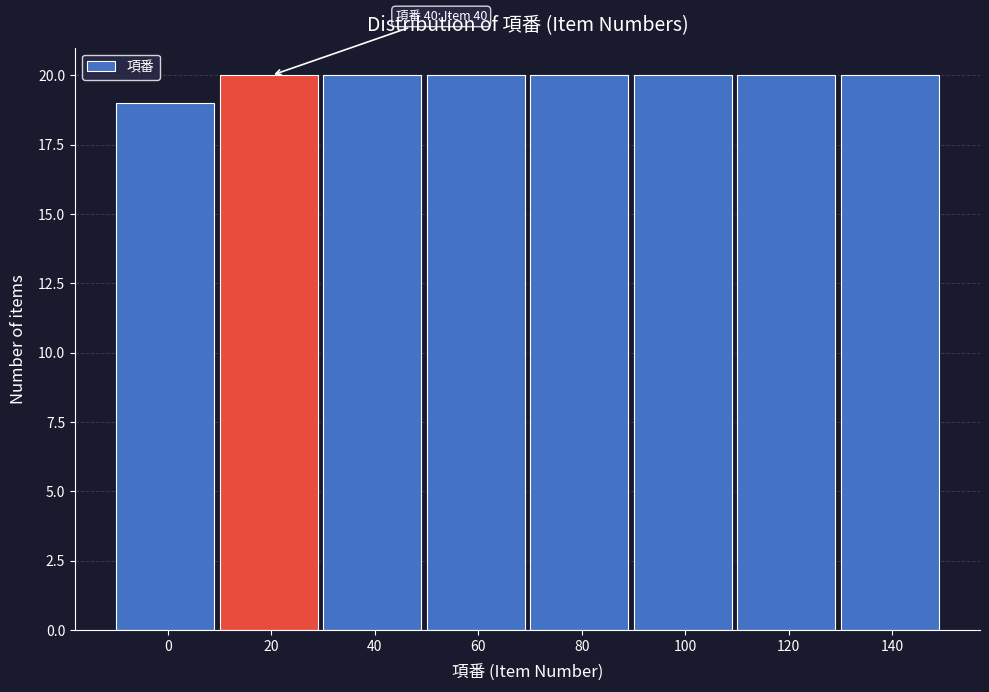

Reading left to right, what are all the values shown in this chart?

19	20	20	20	20	20	20	20